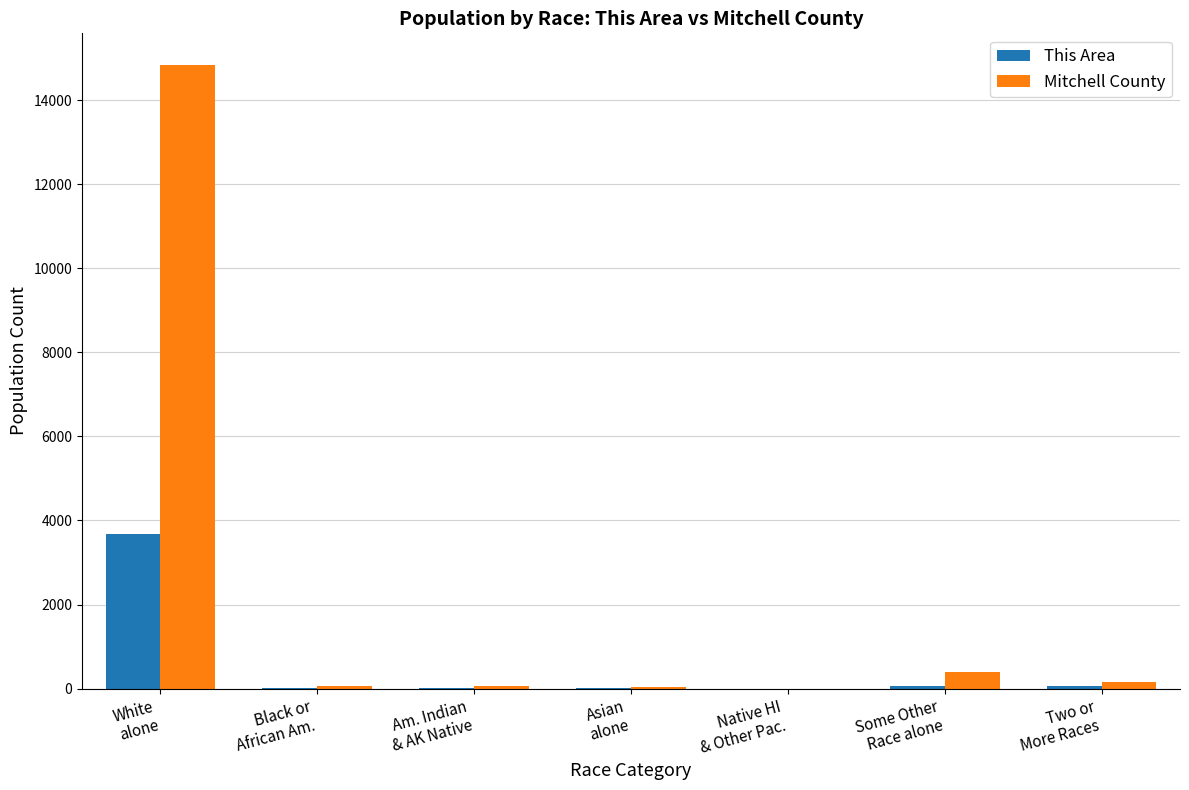

Which category has the highest value in the Mitchell County series?

White
alone